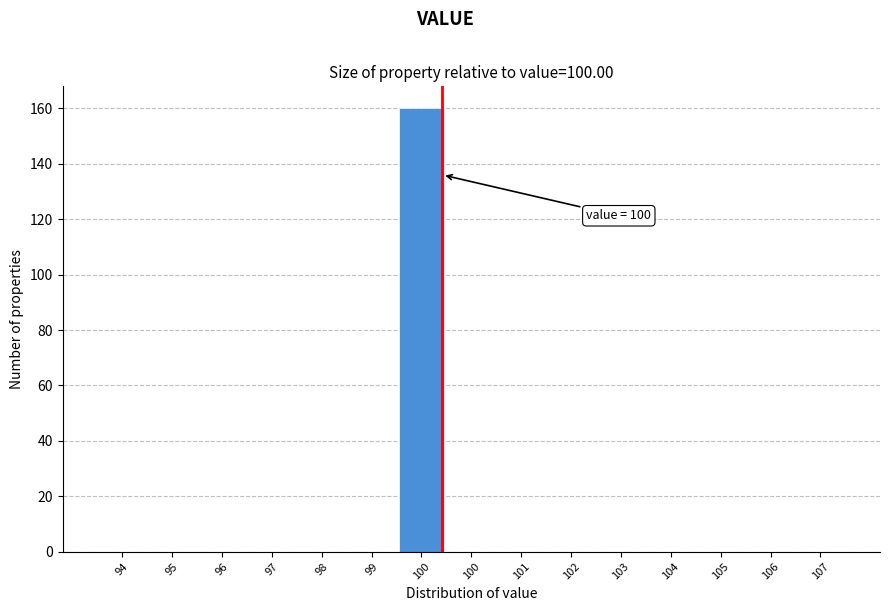

How many distinct data groups are displayed?

1